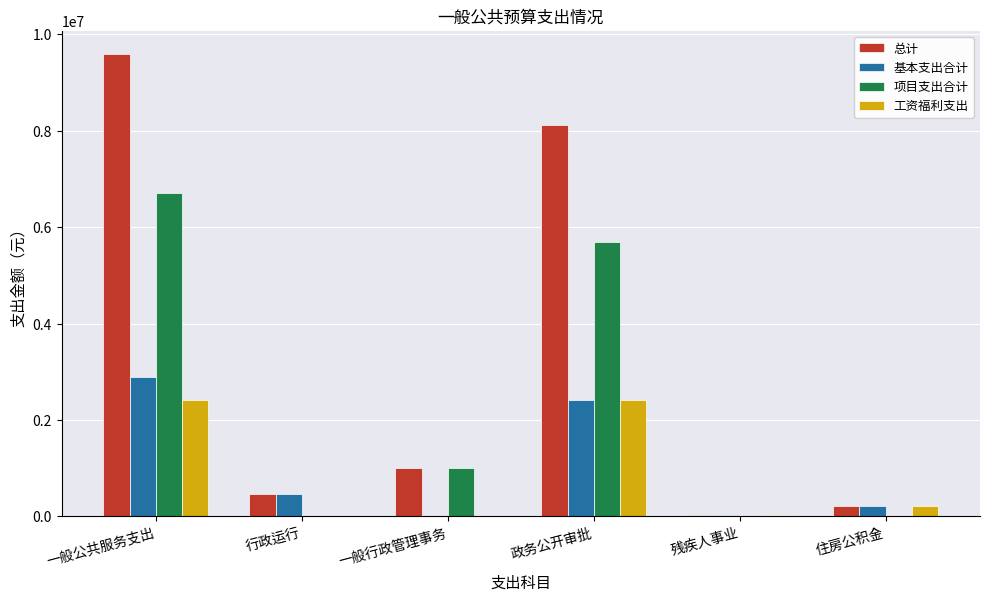

Does the chart contain stacked bars?

No